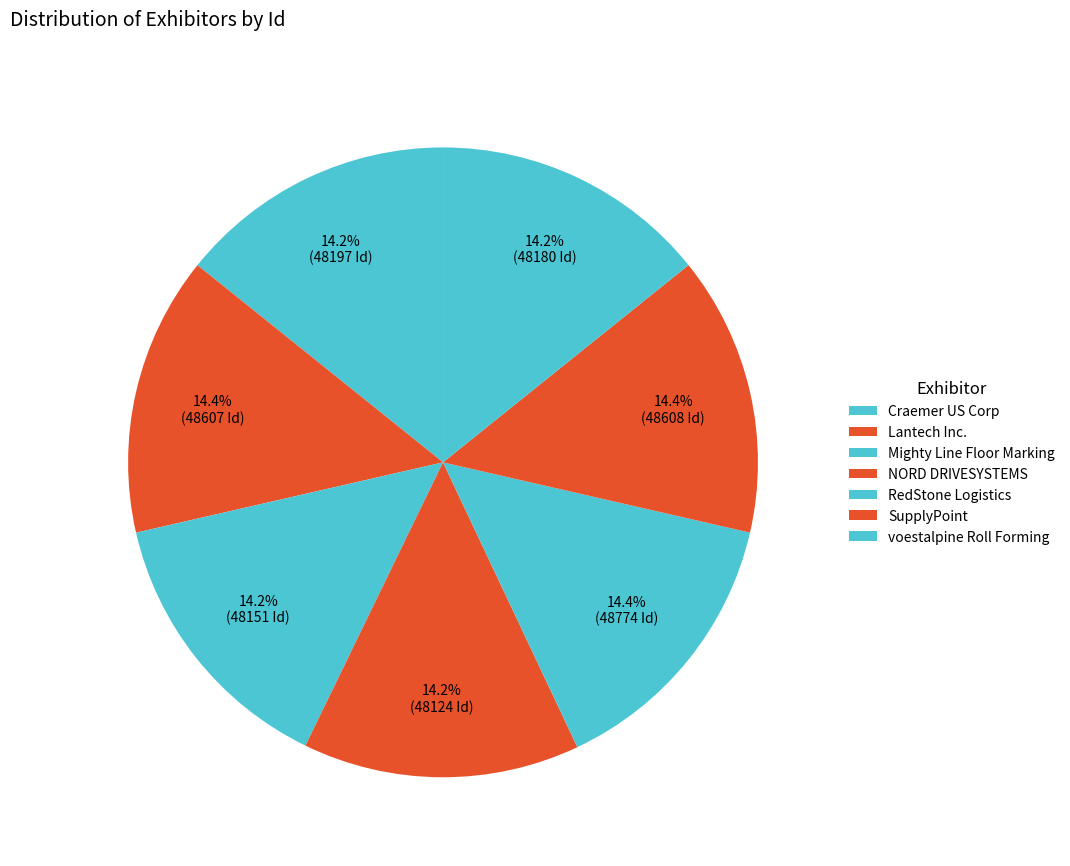

What portion of the pie excludes RedStone Logistics?

85.6%